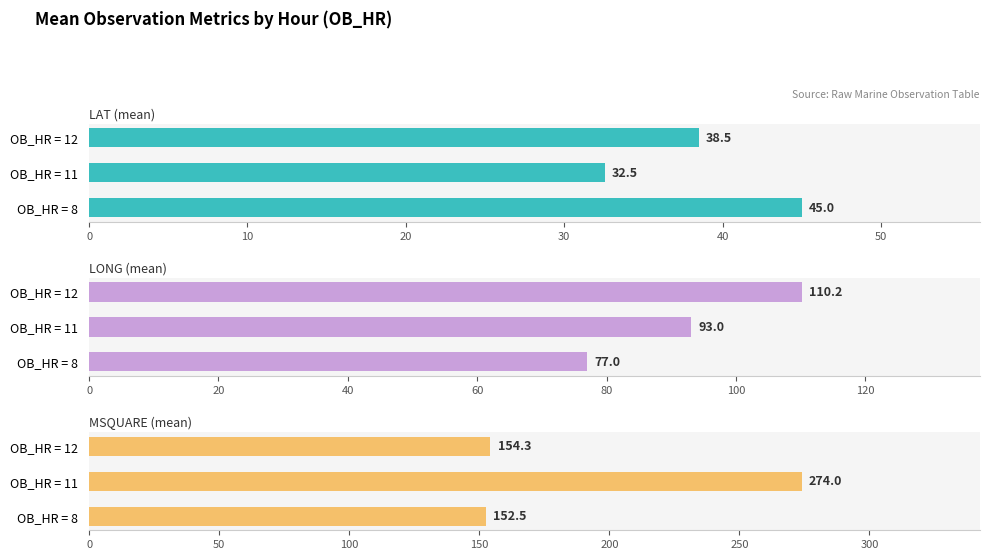

Which series has the largest total across all categories?

MSQUARE (mean)